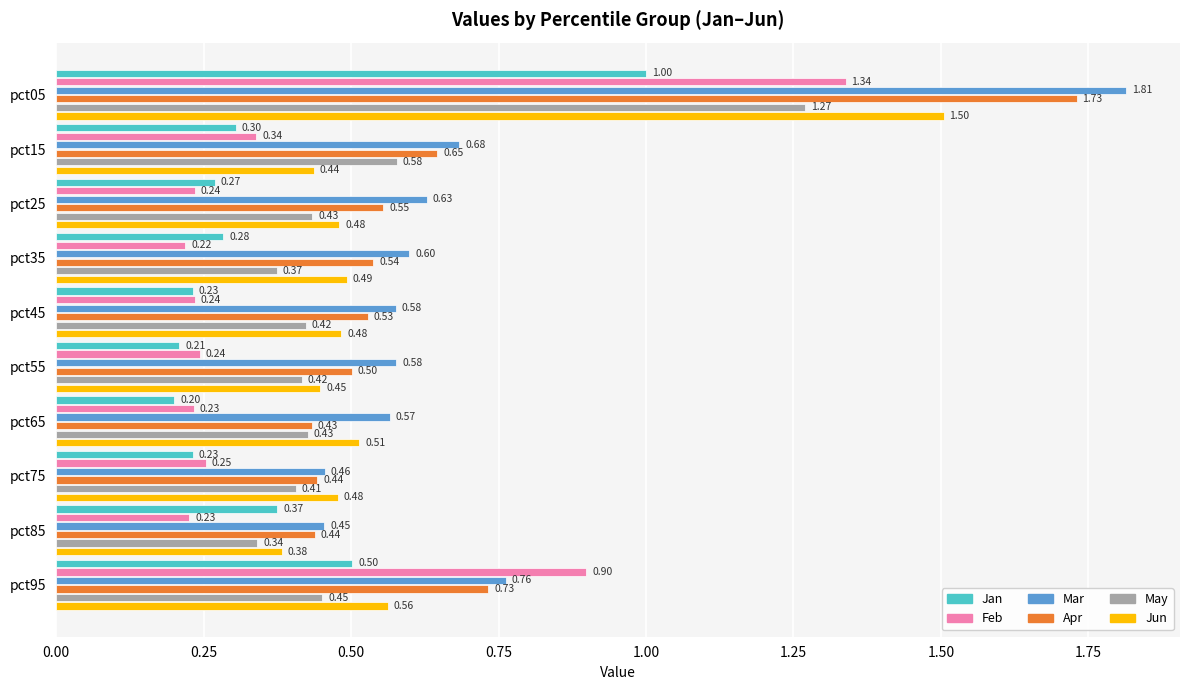

Is the value of Mar at pct85 greater than the value of Feb at pct35?

Yes